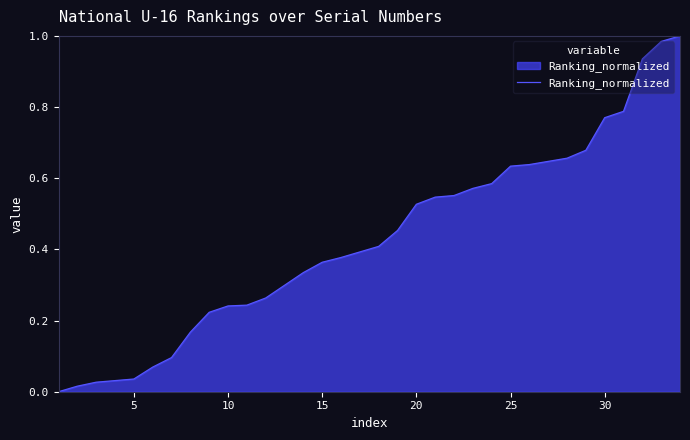

What is the difference between the maximum and minimum values?

1.0